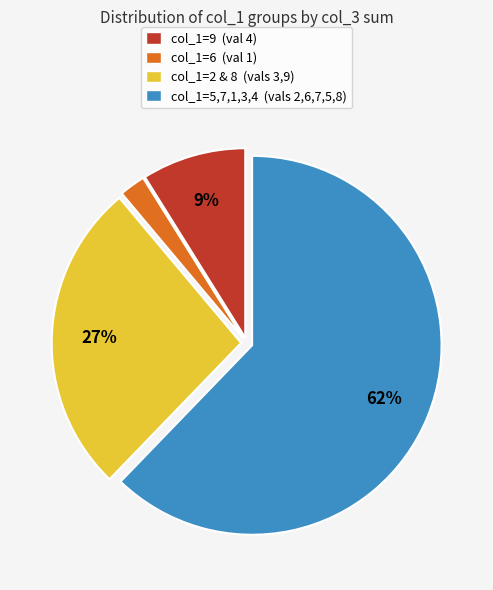

Do col_1=2 & 8 (vals 3,9) and col_1=5,7,1,3,4 (vals 2,6,7,5,8) together represent more than half of the pie?

Yes